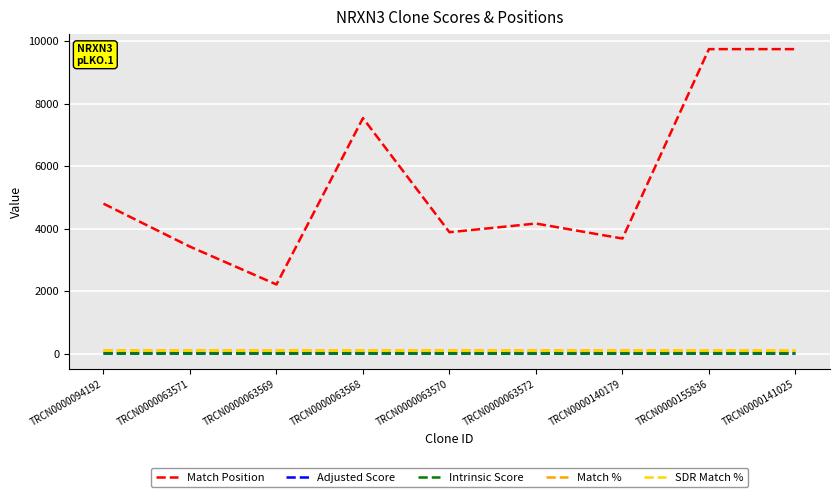

Is it true that SDR Match % equals 100.0 at TRCN0000063568?

True